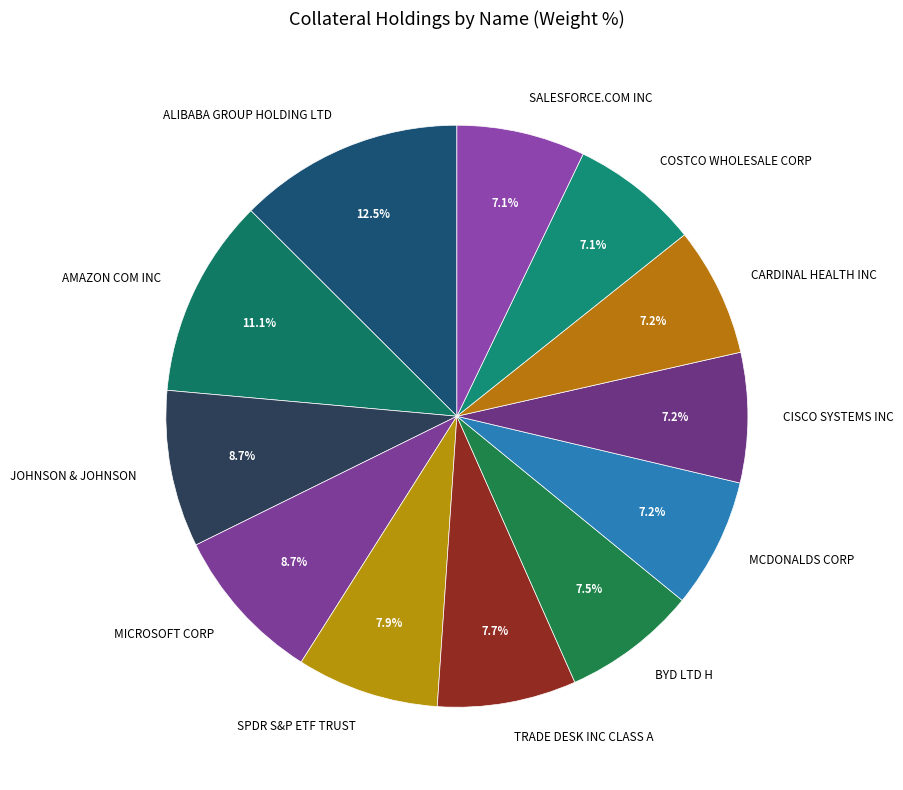

To the nearest percent, what percentage of the pie is SALESFORCE.COM INC?

7%